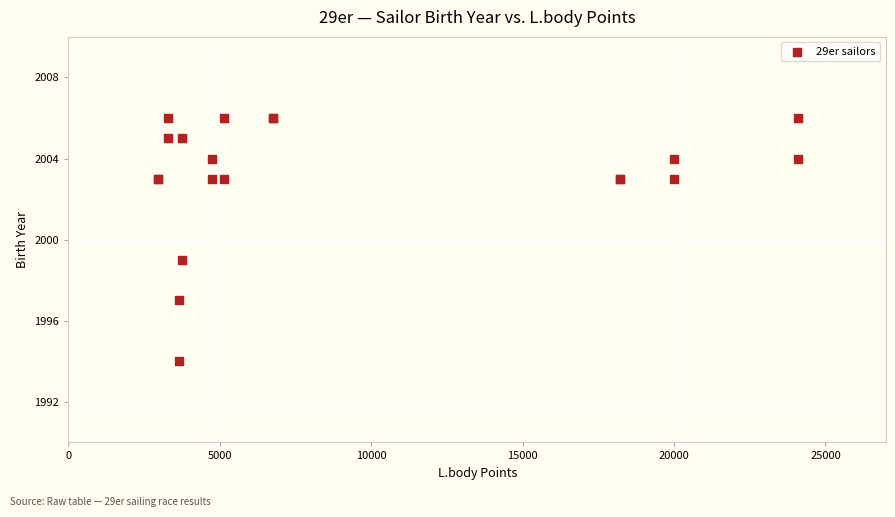

What Y value in the scatter plot is closest to 2000?

1999